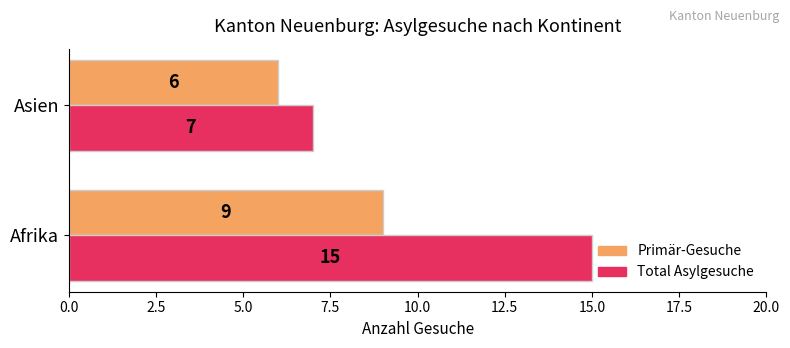

How many data points does each series have?

2